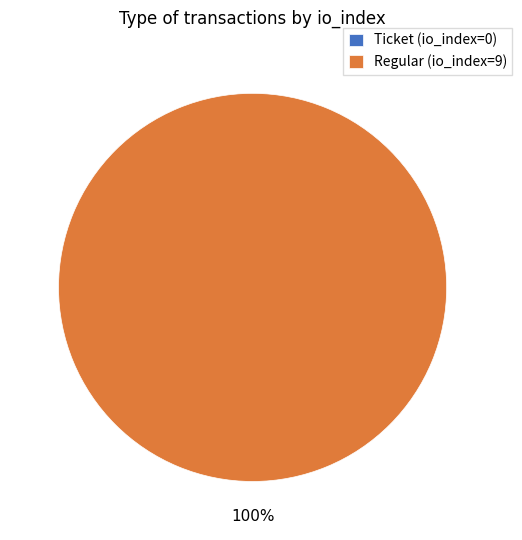

How many slices are in this pie chart?

2